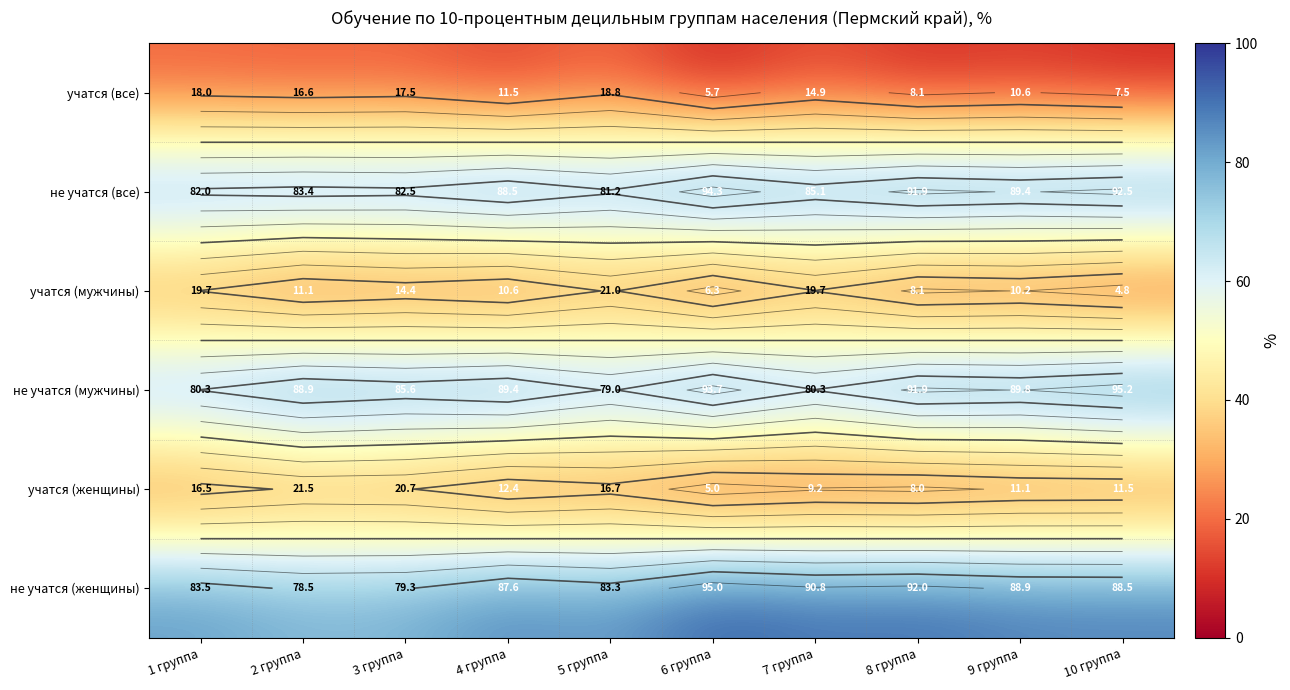

Rank the series at 1 группа from highest to lowest value.

не учатся (женщины), не учатся (все), не учатся (мужчины), учатся (мужчины), учатся (все), учатся (женщины)